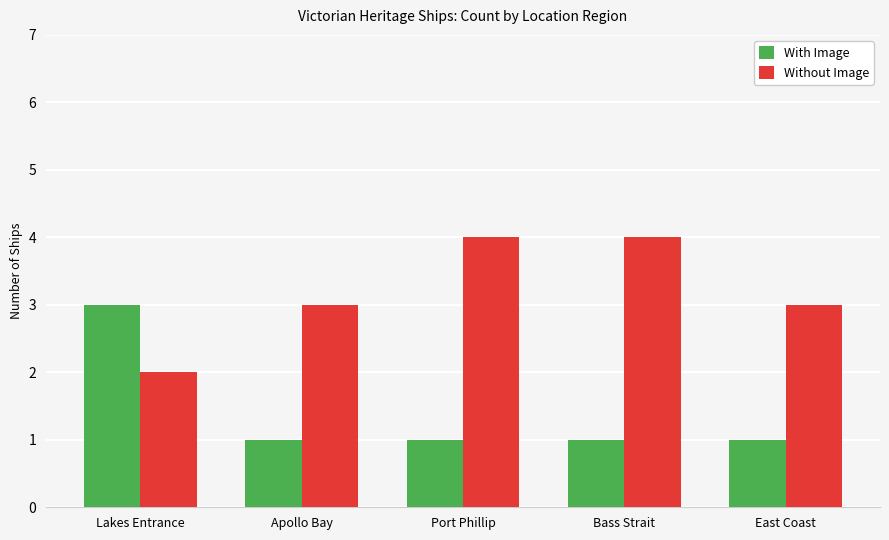

What is the difference between the highest and lowest values at Bass Strait?

3